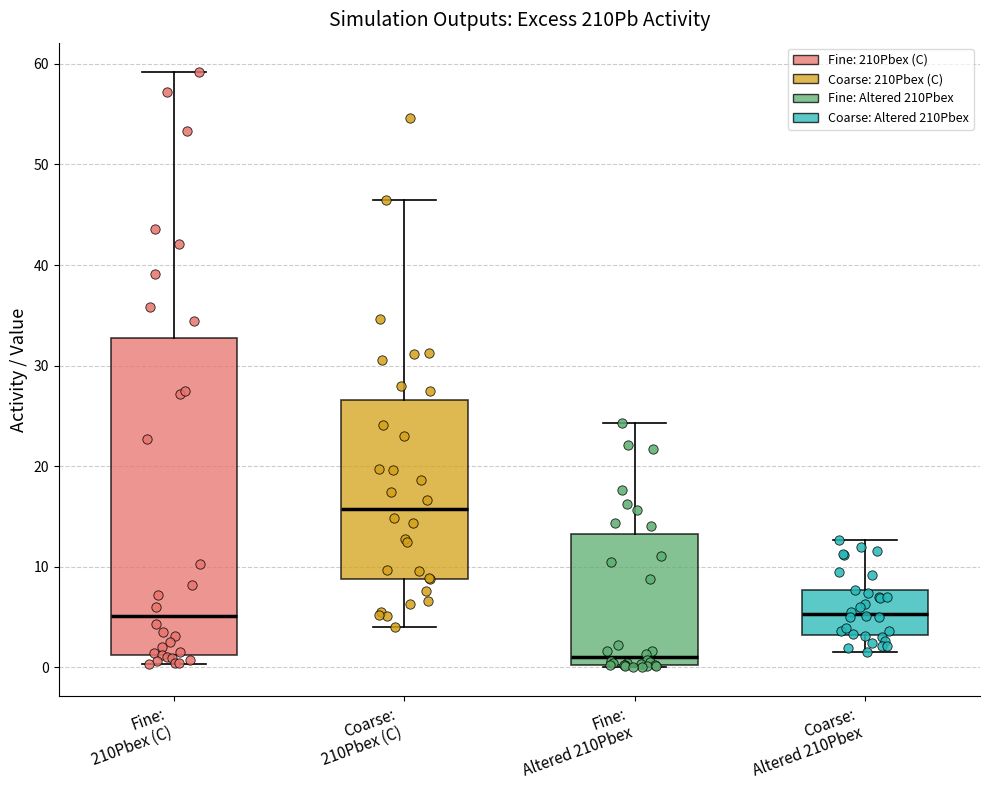

Reading left to right, read every box against the y-axis: the position of its median line, the range the box covers, and the ends of its whiskers. The values are not printed on the chart, so give them approximately, as read against the axis.

Fine: 210Pbex (C): median 5, box 1 to 33, whiskers 0 to 59
Coarse: 210Pbex (C): median 16, box 9 to 27, whiskers 4 to 46
Fine: Altered 210Pbex: median 1, box 0 to 13, whiskers 0 to 24
Coarse: Altered 210Pbex: median 5, box 3 to 8, whiskers 2 to 13